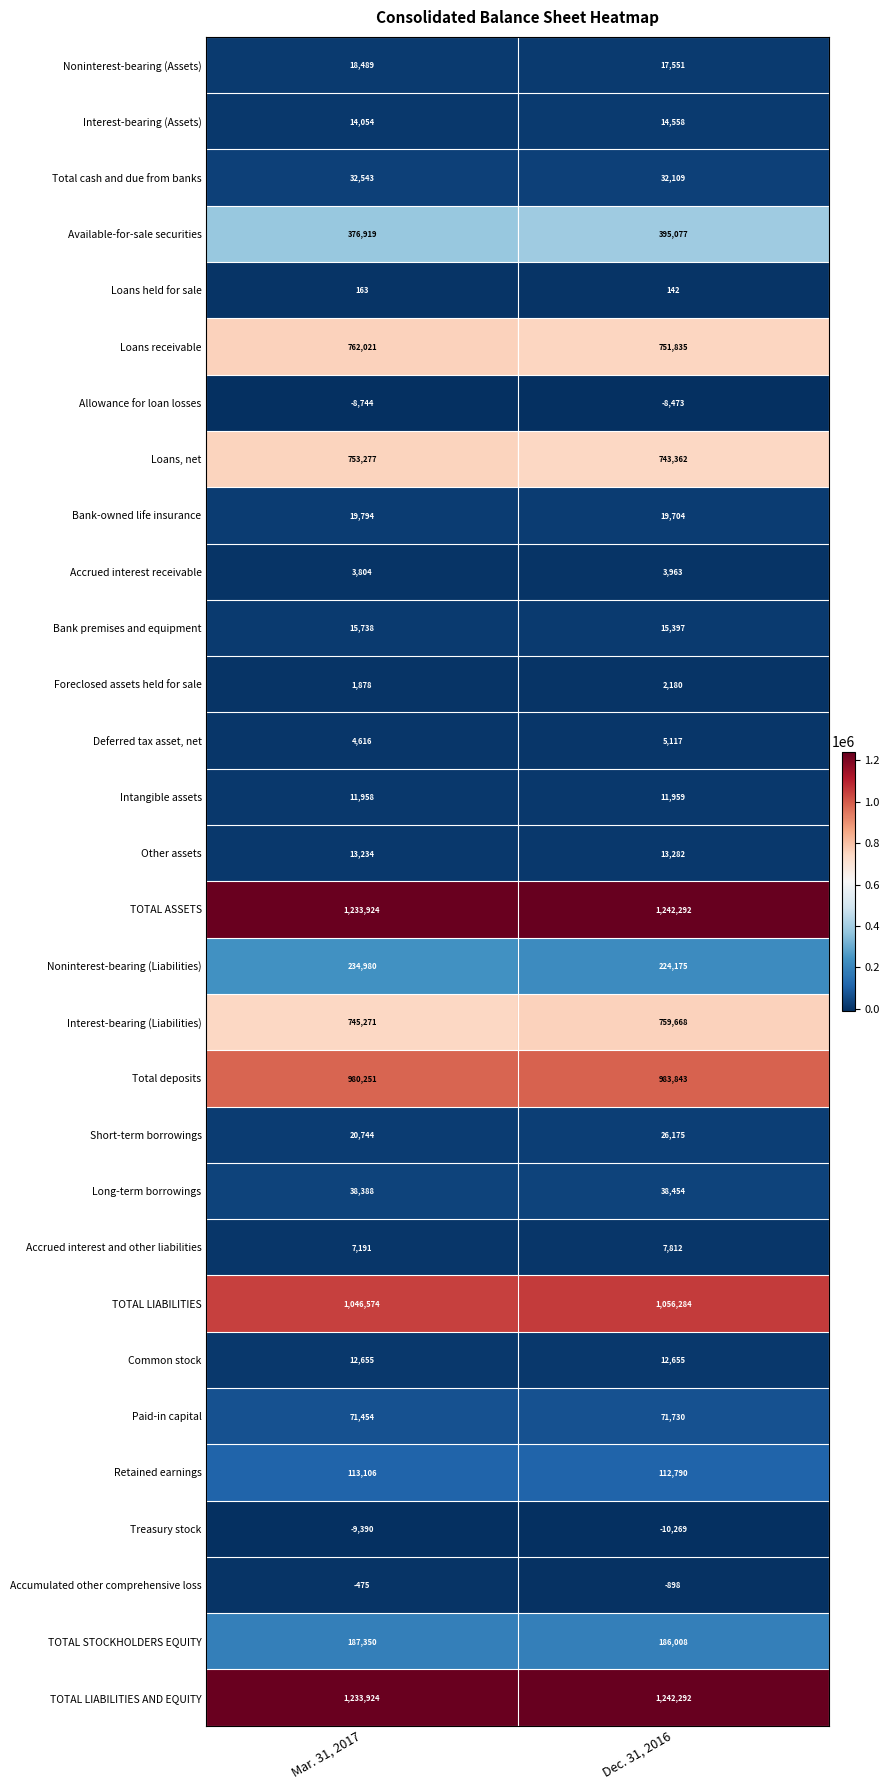

At which label is Accumulated other comprehensive loss closest to -686?

Mar. 31, 2017